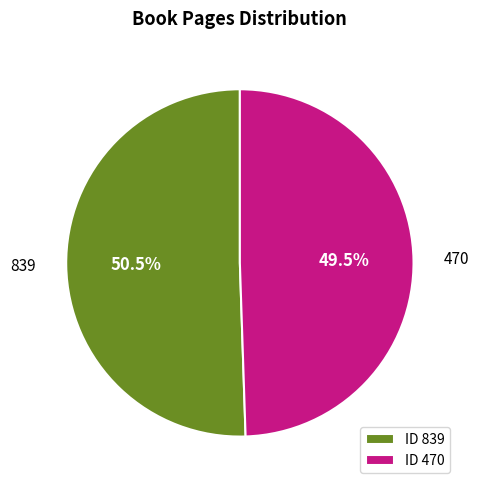

Which category has the biggest portion of the pie?

839